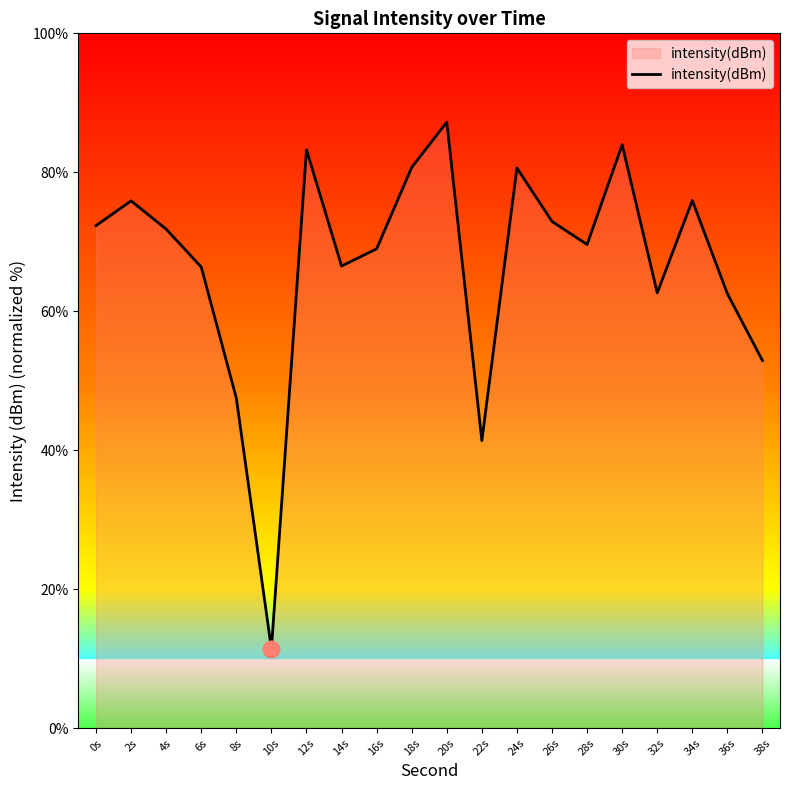

What is the difference between the maximum and minimum values?

75.8